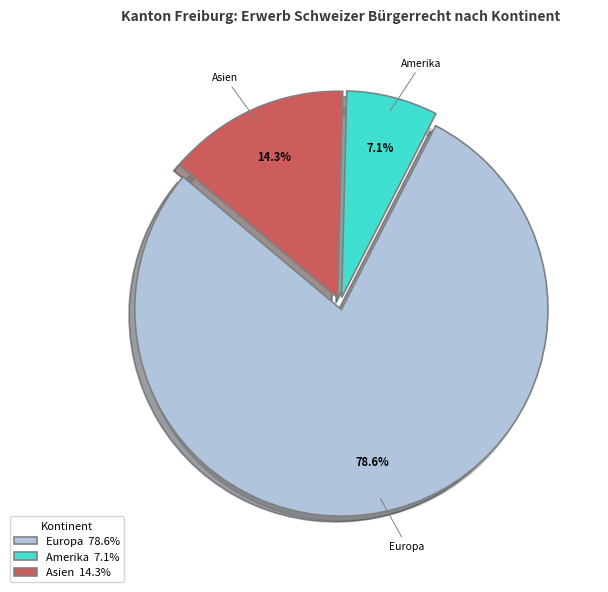

How many segments does this pie chart have?

3